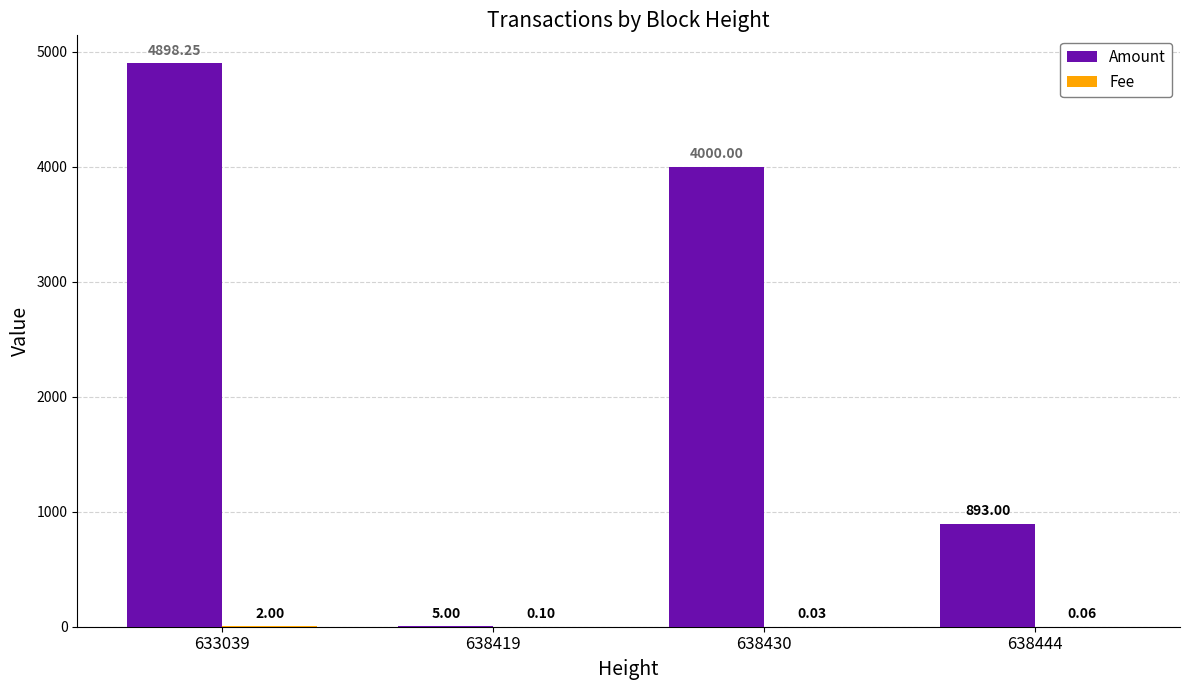

Between 633039 and 638419, which series saw the biggest shift?

Amount